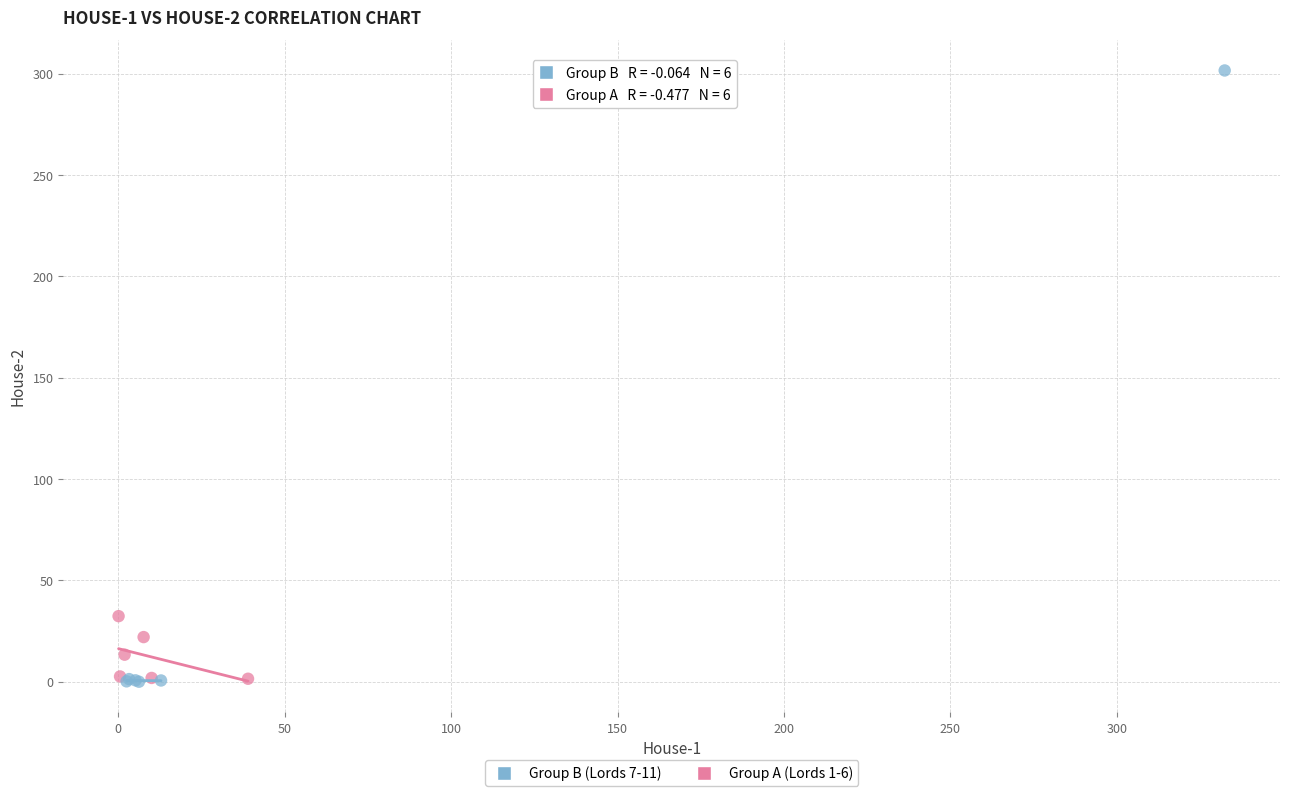

Which series contains the highest Y value?

Group B (Lords 7-11)